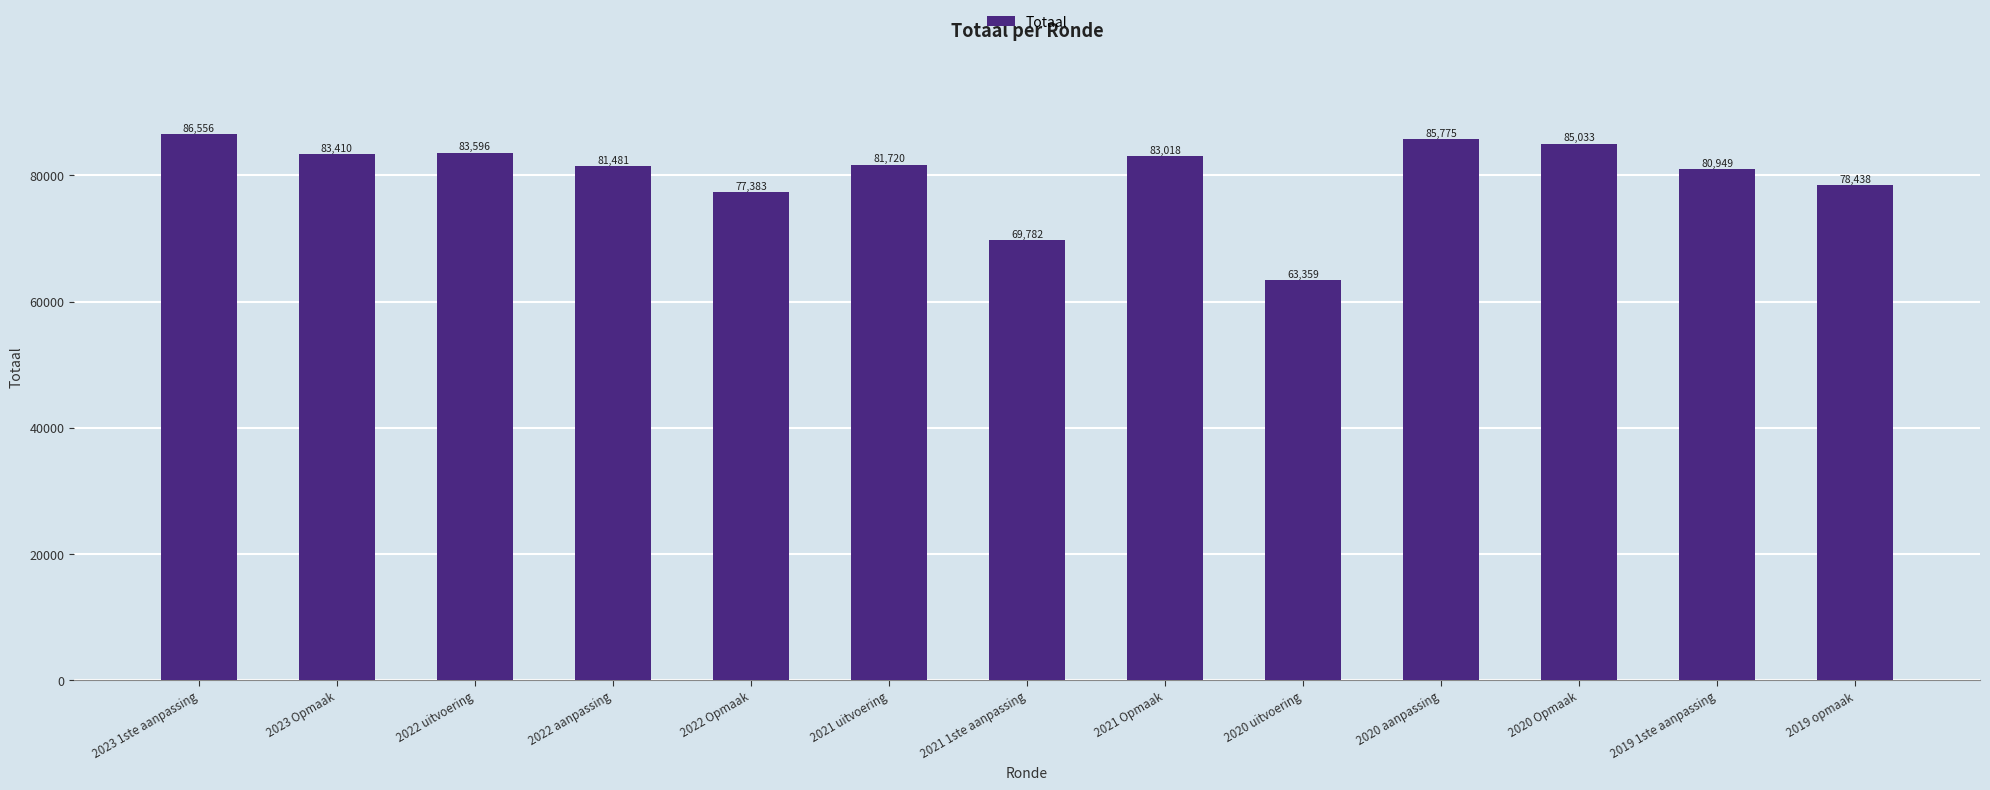

What is the greatest value displayed?

86556